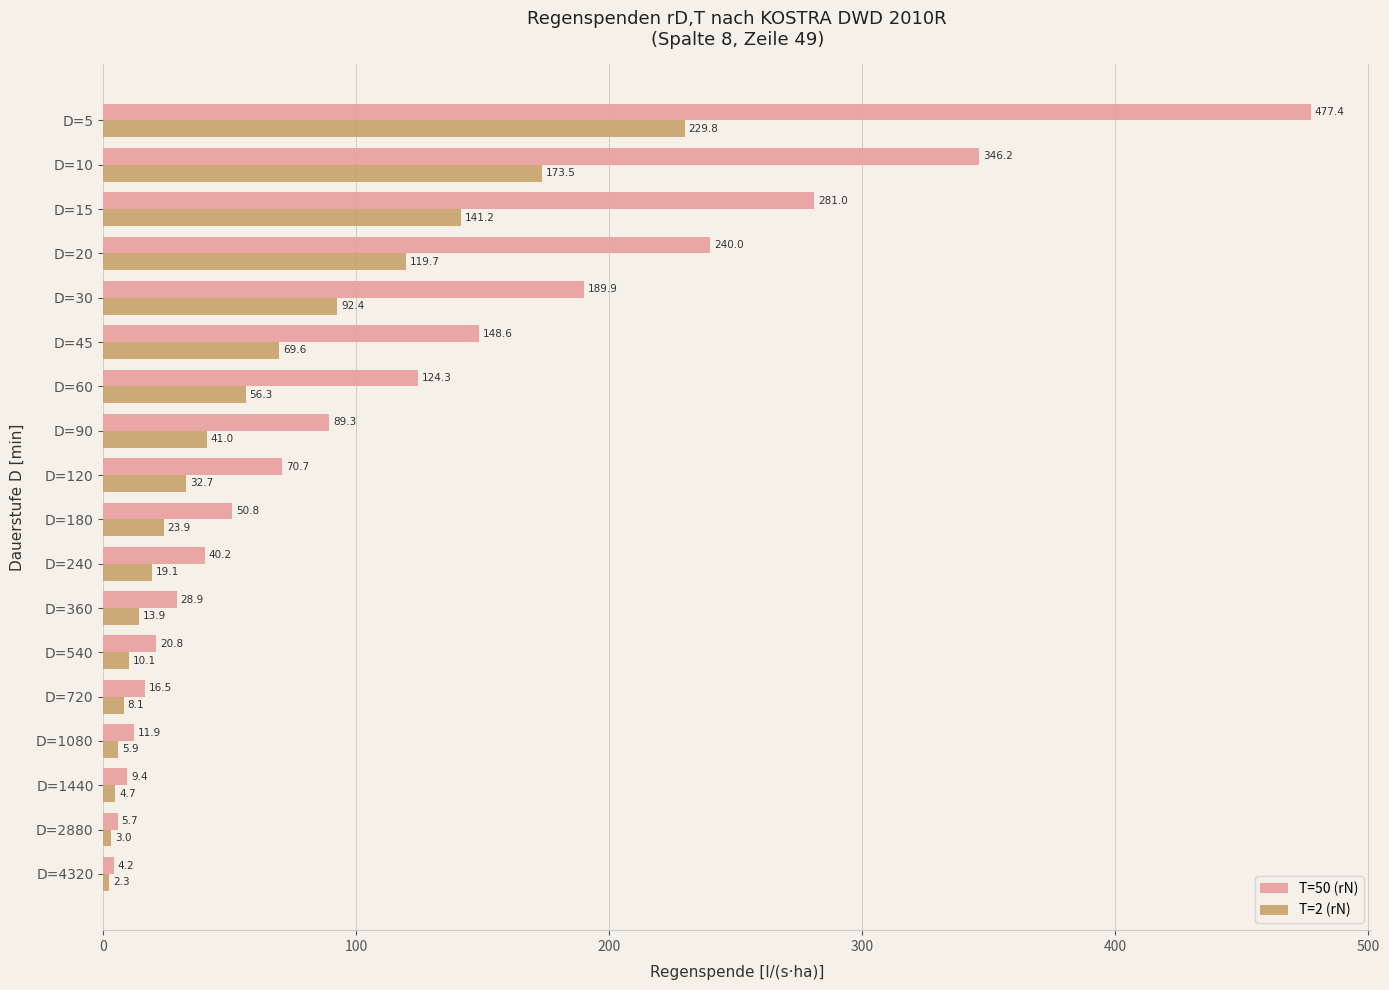

Is it true that T=2 (rN) equals 2.3 at D=4320?

True